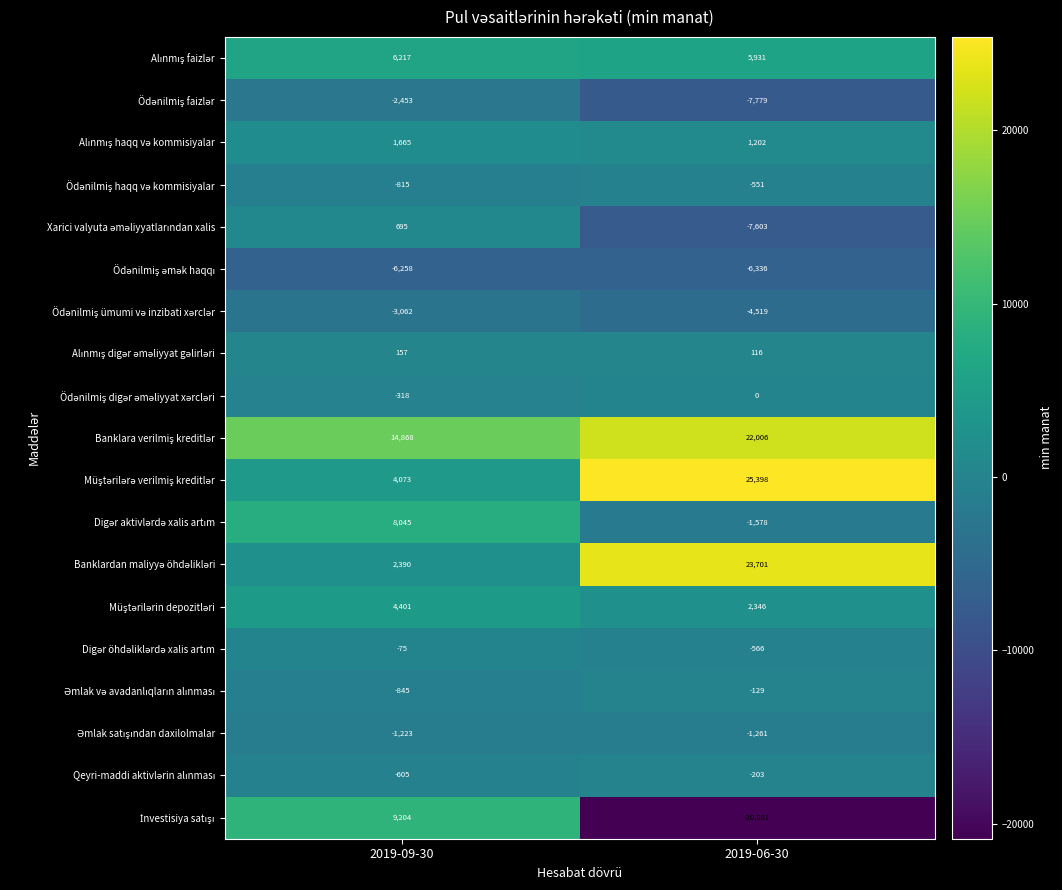

What is the total value across all series at 2019-09-30?

36061